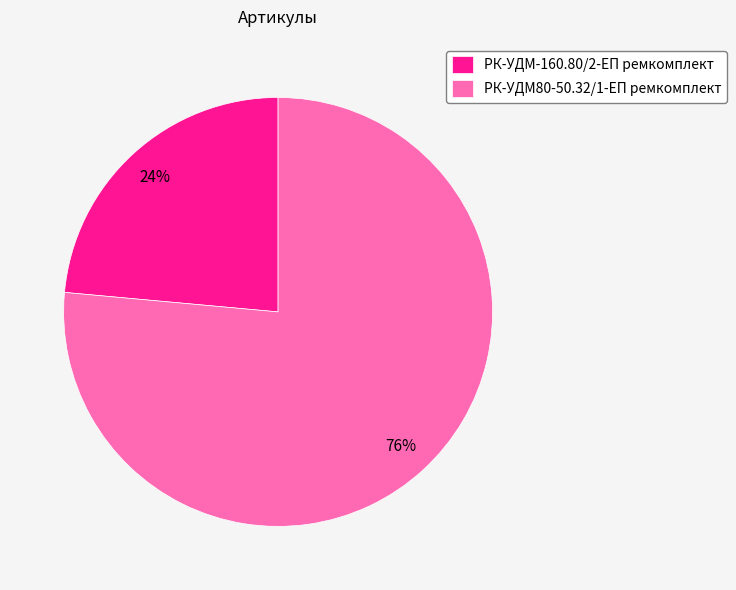

To the nearest percent, what is the average slice percentage?

50%